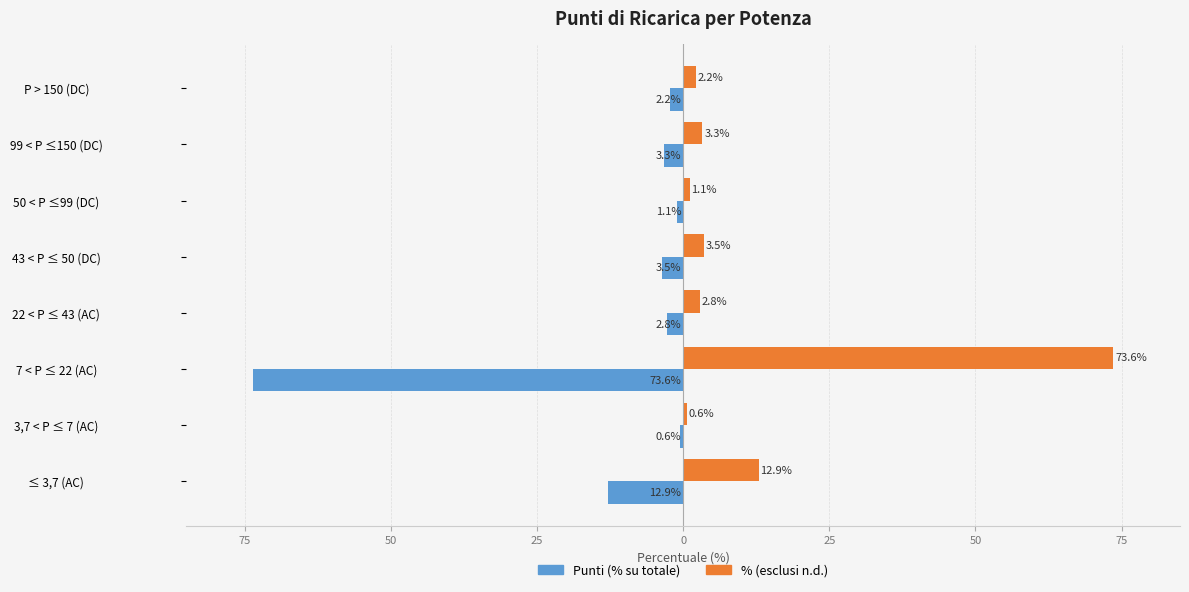

What are all the series names shown in the legend?

Punti (% su totale), % (esclusi n.d.)